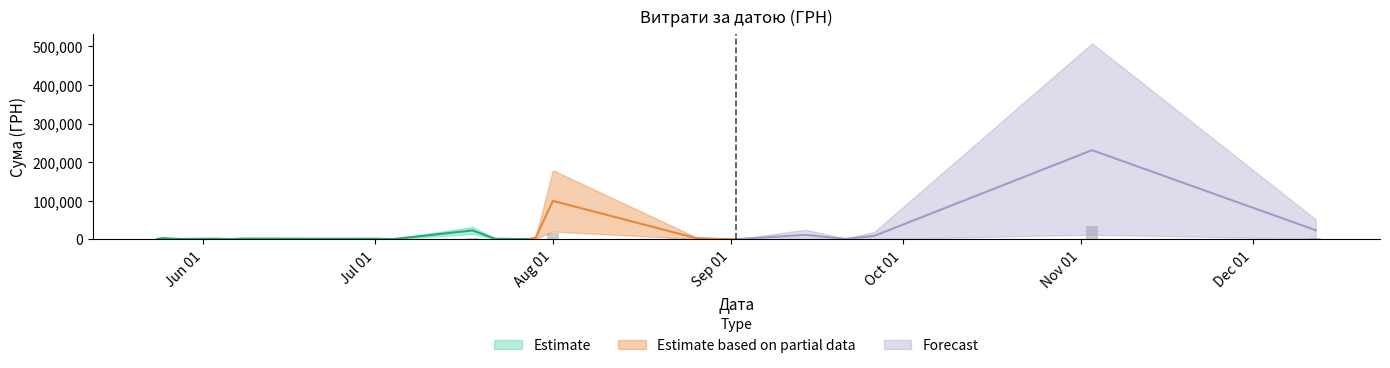

What is the sum of the Forecast values at 4 and 0?

1127.0